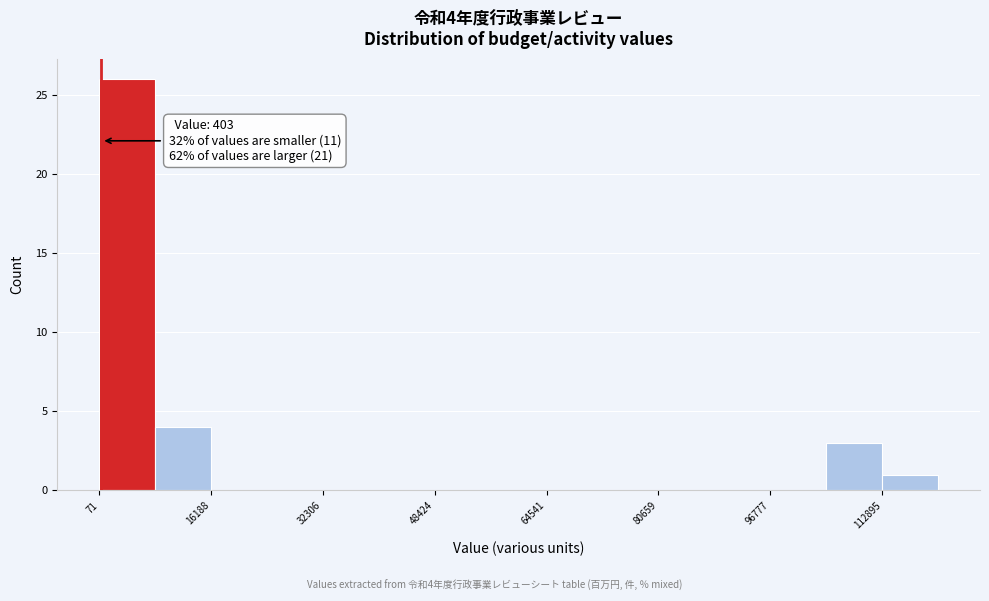

Over which range of the x-axis is the bar tallest?

0 to 8000